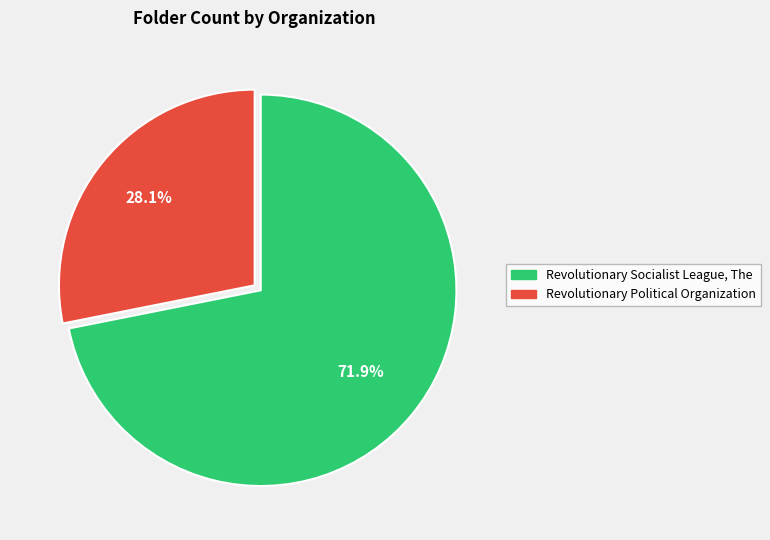

Do Revolutionary Socialist League, The and Revolutionary Political Organization together represent more than half of the pie?

Yes